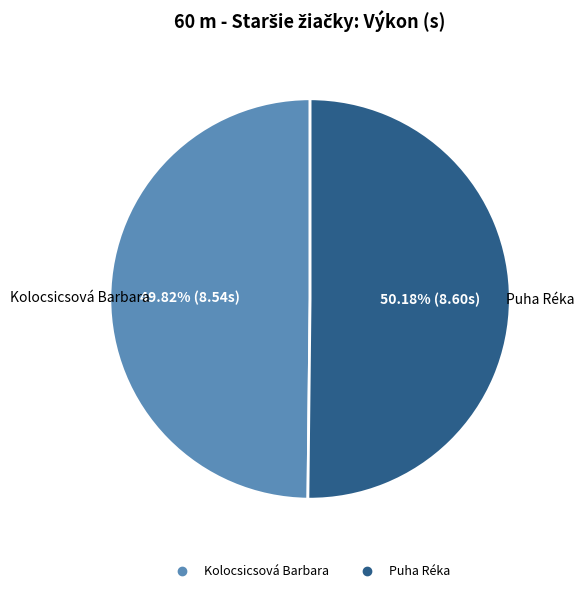

Approximately how many times larger is the value at Puha Réka compared to Kolocsicsová Barbara?

1.0